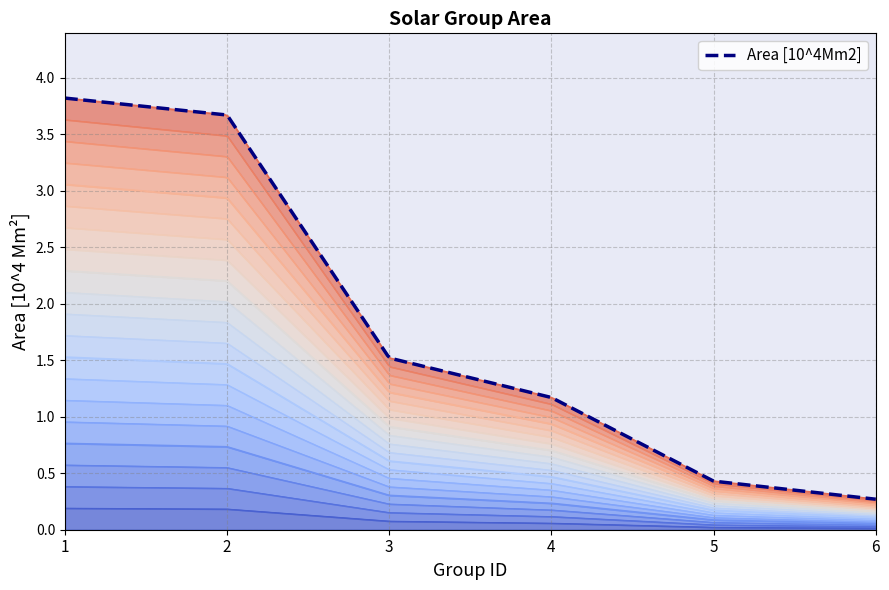

Which category has the highest value across all series?

1